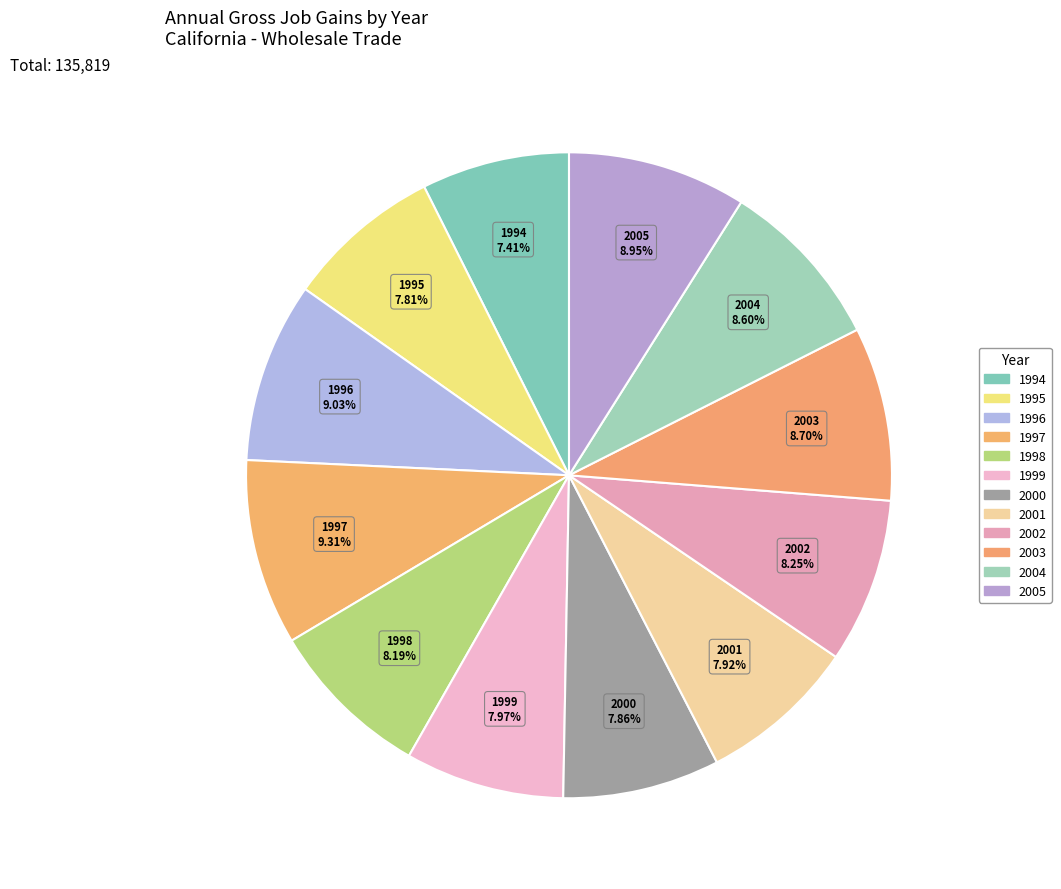

Count the number of slices in the pie.

12